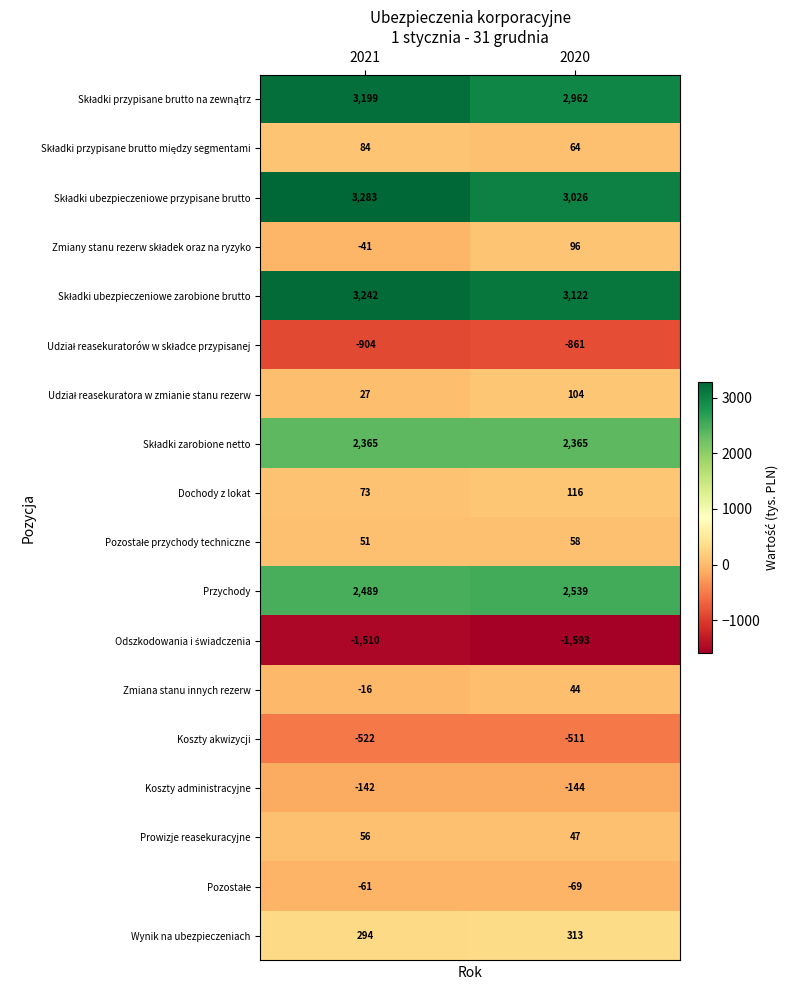

What is the spread (max minus min) of values at 2020?

4715